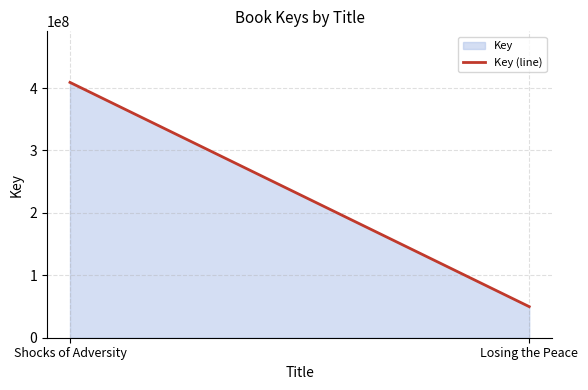

Reading left to right, extract all data points from this chart.

409063219	49780833